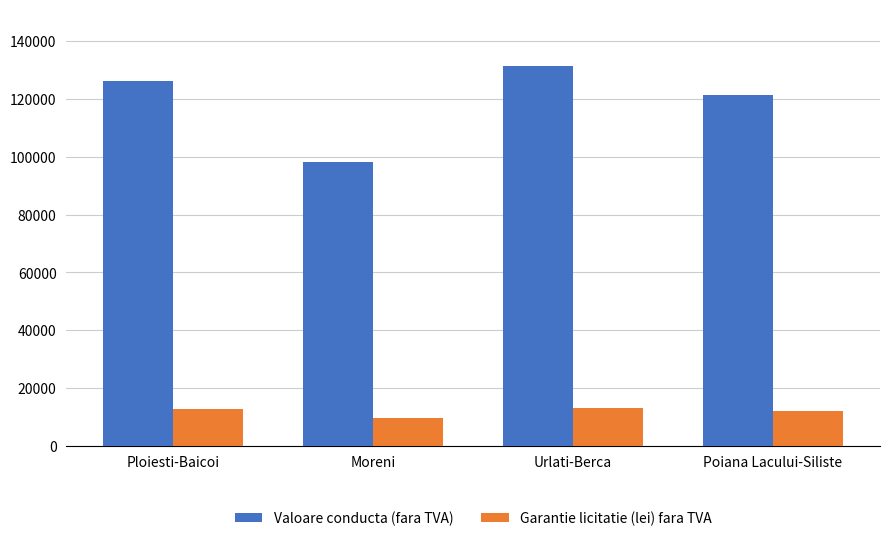

Are the bars grouped side by side (vs. stacked)?

Yes